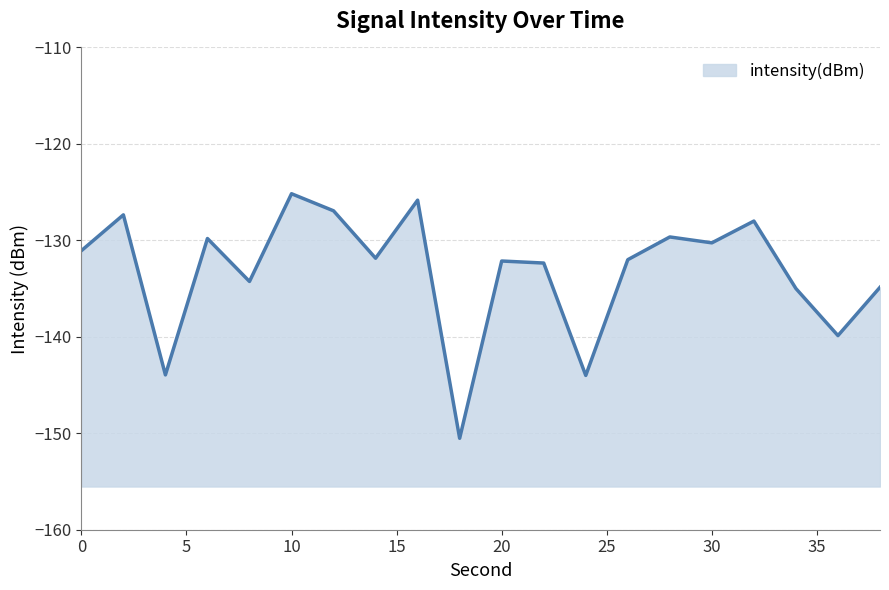

The chart shows a value of -127.4 at 2. True or false?

True